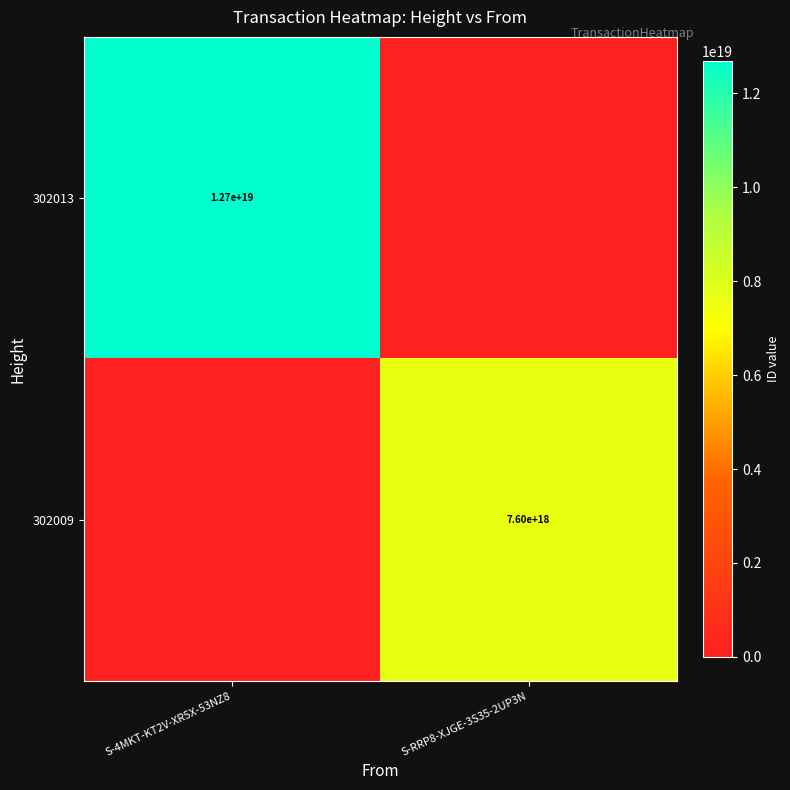

The 302009 series shows 13479911615607717888 at S-RRP8-XJGE-3S35-2UP3N. True or false?

False